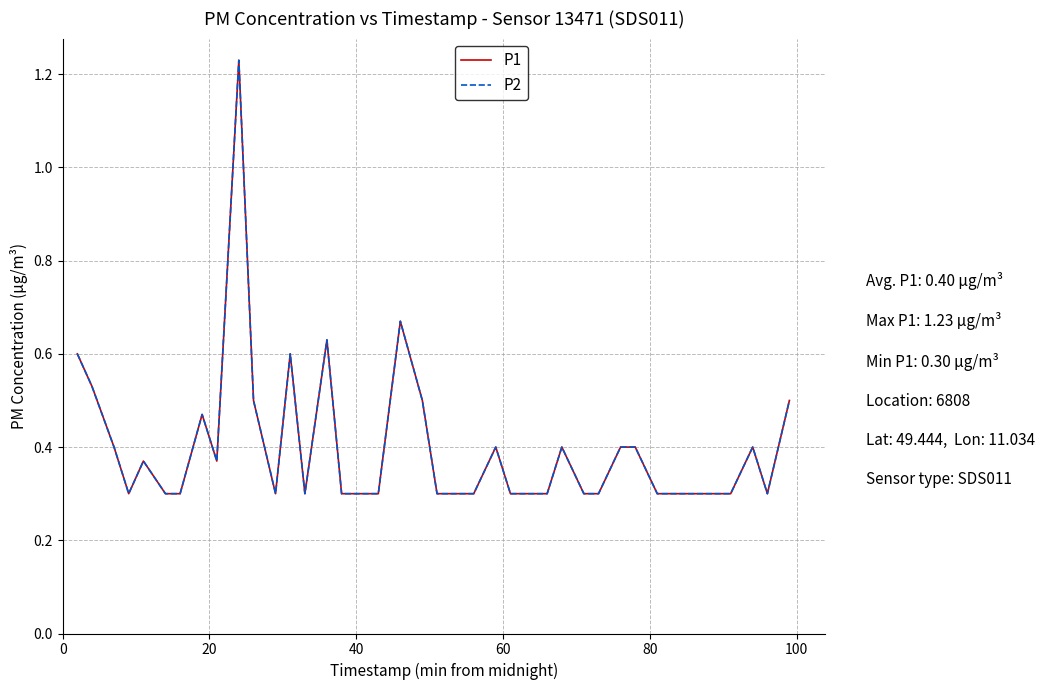

True or false: P1 and P2 intersect in this chart.

False